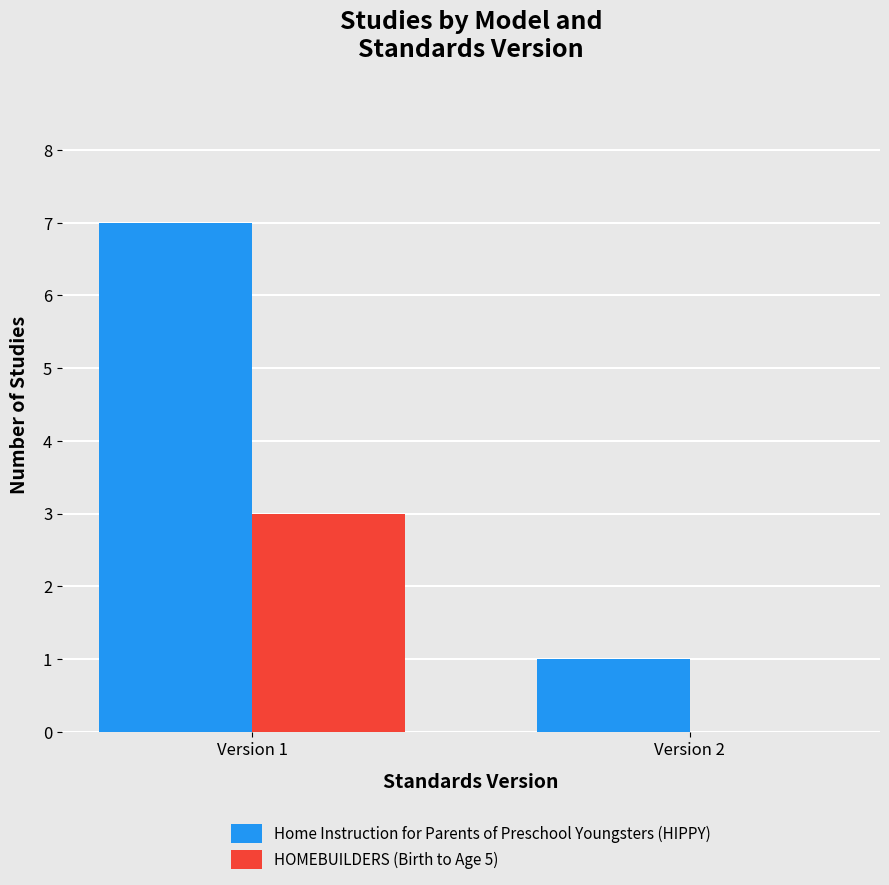

True or false: Home Instruction for Parents of Preschool Youngsters (HIPPY) has a value of 7 at Version 1.

True